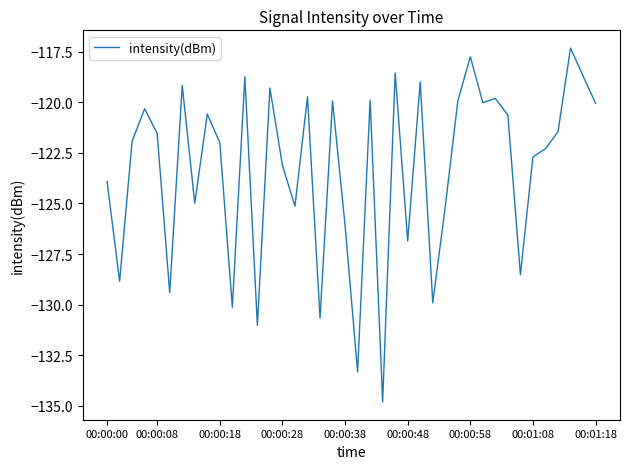

Is this an area chart (filled region under the line)?

No